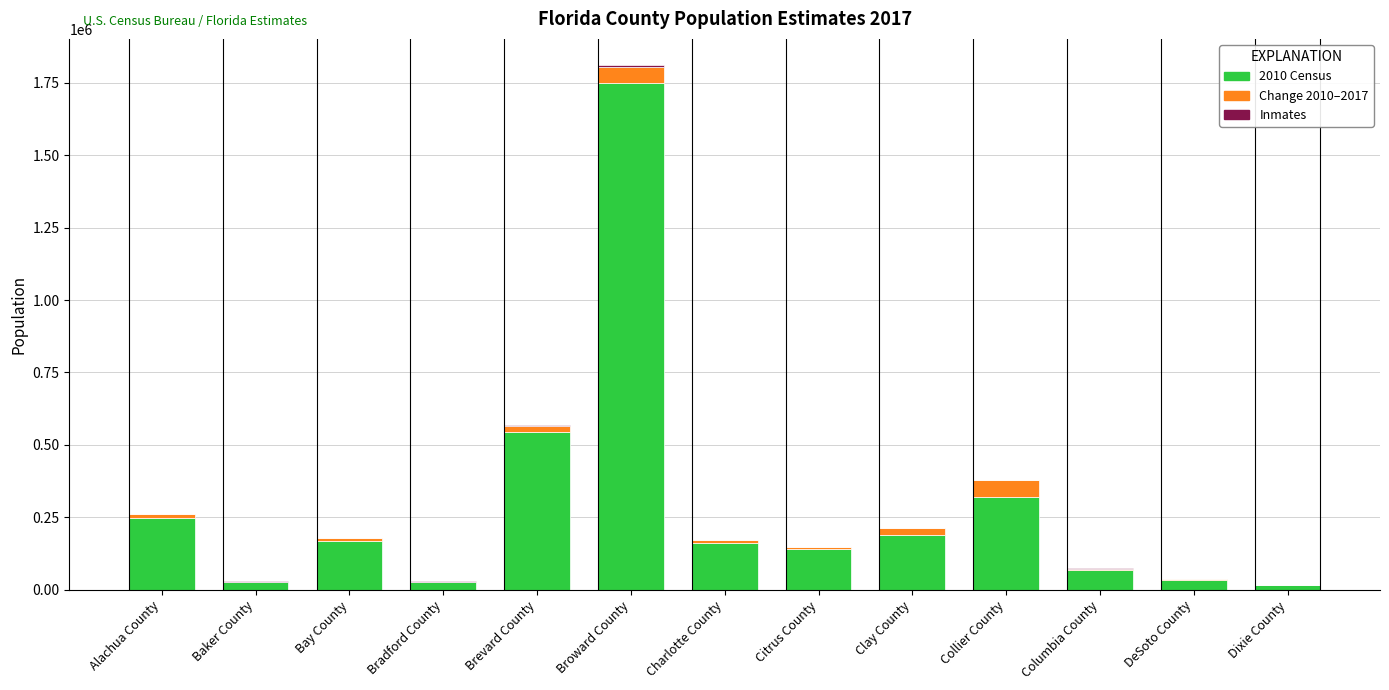

What position from the right is Dixie County?

1